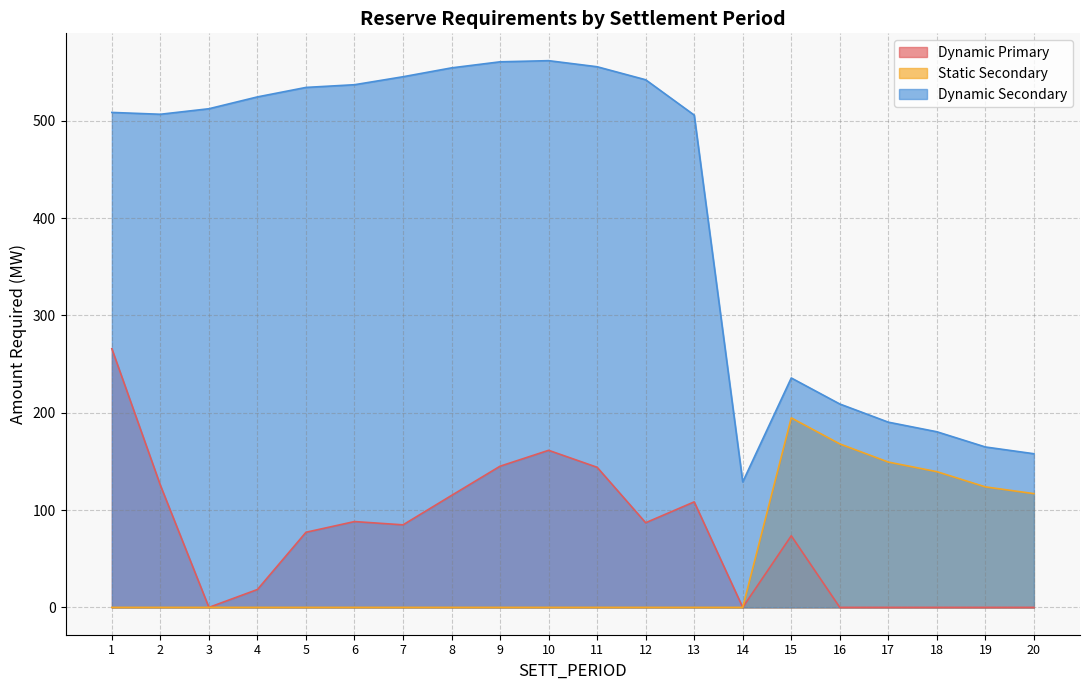

Reading left to right, what are all the values shown in this chart?

Dynamic Primary: 265.7	125.5	0.0	18.4	77.2	88.2	84.8	115.0	145.0	161.4	143.9	87.0	108.4	0.0	73.6	0.0	0.0	0.0	0.0	0.0
Static Secondary: 0.0	0.0	0.0	0.0	0.0	0.0	0.0	0.0	0.0	0.0	0.0	0.0	0.0	0.0	194.7	167.9	149.3	139.4	123.8	116.9
Dynamic Secondary: 508.5	506.6	512.3	524.4	534.2	537.0	545.2	554.3	560.5	561.7	555.4	542.0	505.8	128.9	235.7	208.9	190.3	180.4	164.8	157.9